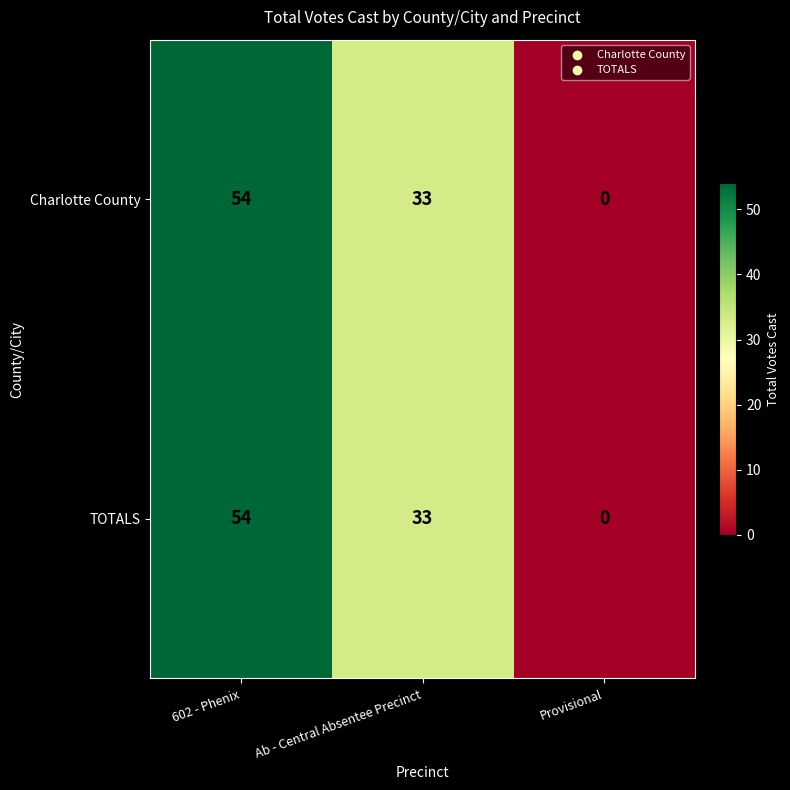

At which category does the chart reach its minimum across all series?

Provisional